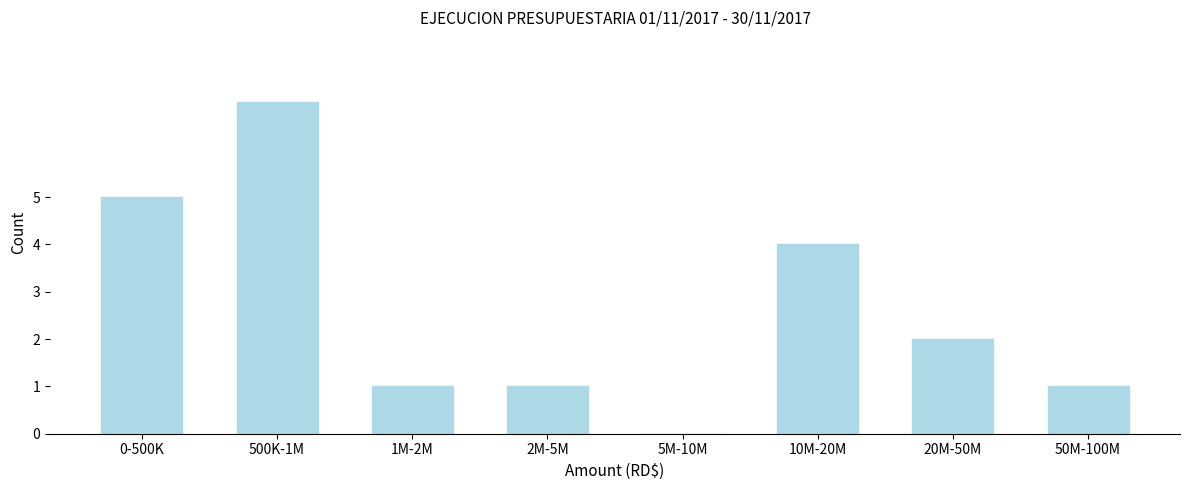

Reading left to right, transcribe all the data shown in this chart.

0-500K=5	500K-1M=7	1M-2M=1	2M-5M=1	5M-10M=0	10M-20M=4	20M-50M=2	50M-100M=1